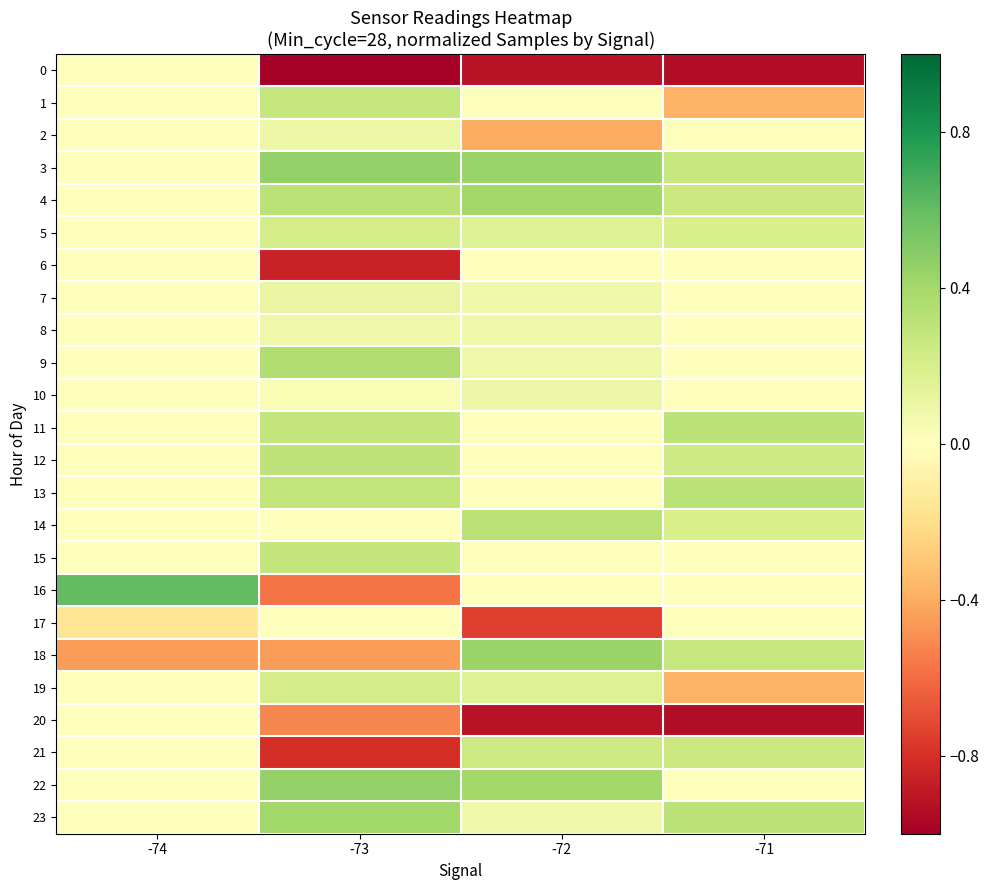

At which category is the sum across all series the highest?

-73